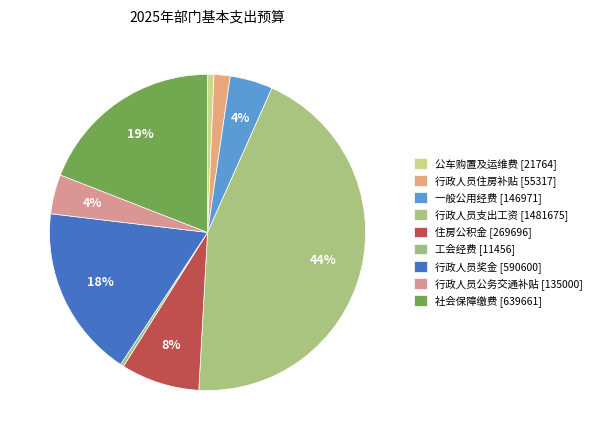

Which category has the smallest portion of the pie?

工会经费